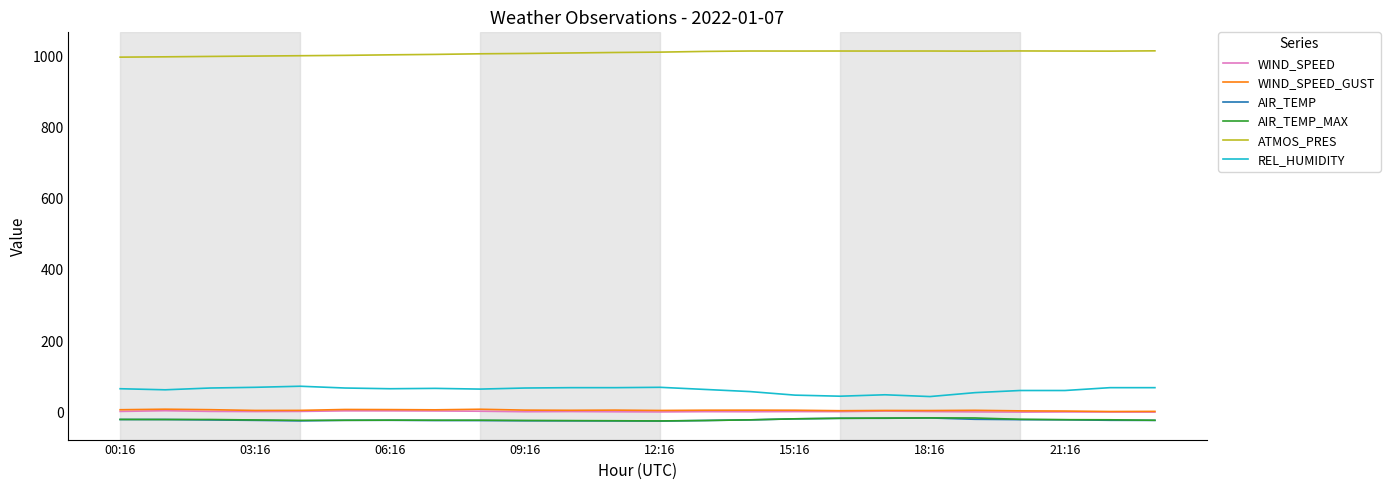

Which series has the widest spread of values?

REL_HUMIDITY